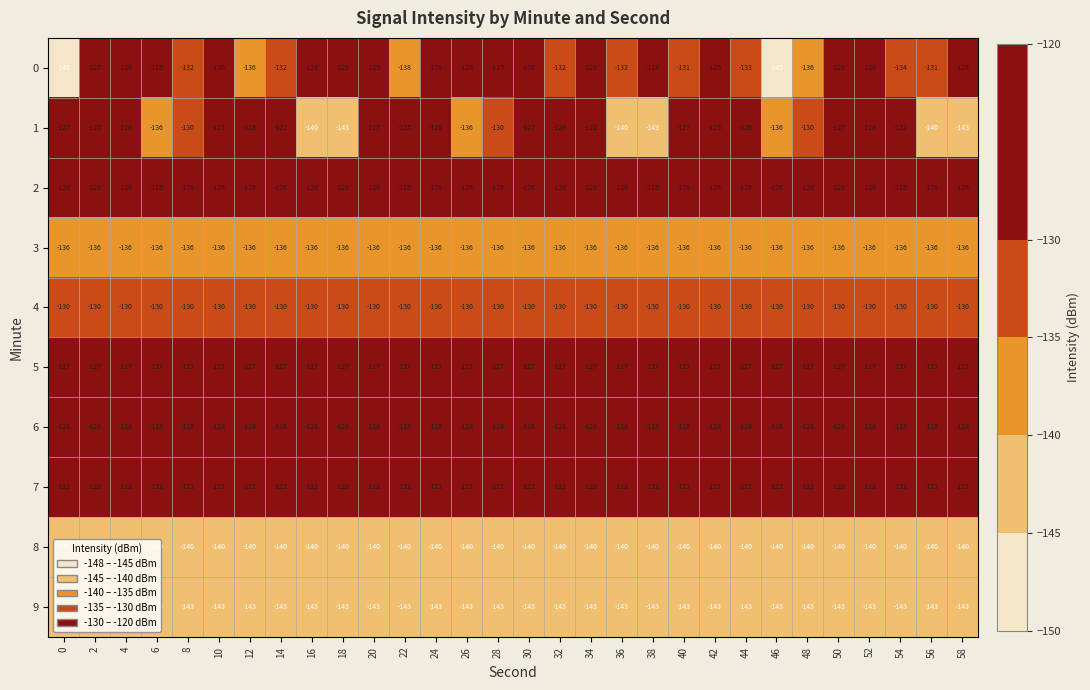

What is the minimum value shown in the chart?

-148